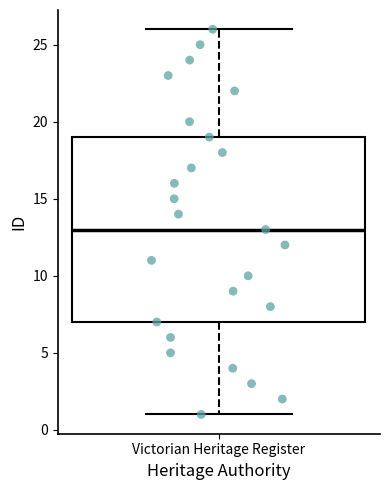

Transcribe this box plot: give where the median line is, the range the box spans, and where the two whiskers end, as read against the y-axis. The values are not printed on the chart, so give them approximately, as read against the axis.

median 13, box 7 to 19, whiskers 1 to 26